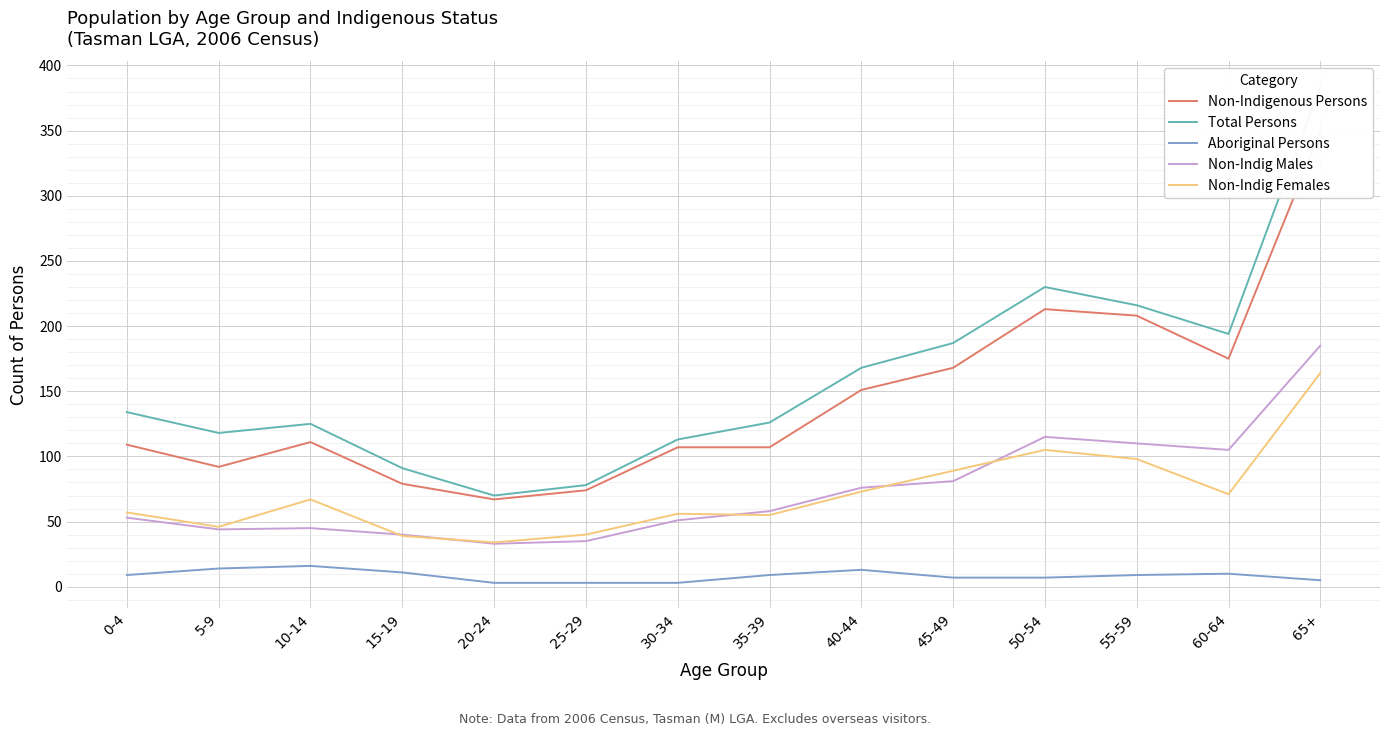

What is the value of the Non-Indigenous Persons point at the 14th from the left?

349